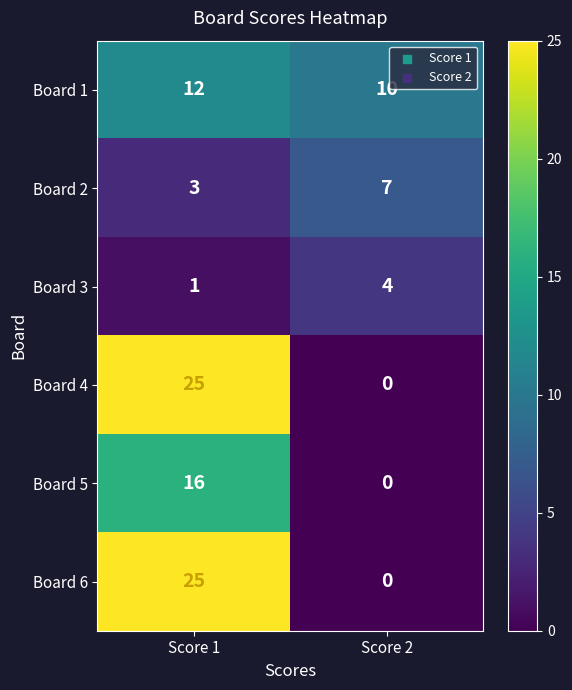

Reading left to right, what are all the values shown in this chart?

Board 1: Score 1=12	Score 2=10
Board 2: Score 1=3	Score 2=7
Board 3: Score 1=1	Score 2=4
Board 4: Score 1=25	Score 2=0
Board 5: Score 1=16	Score 2=0
Board 6: Score 1=25	Score 2=0